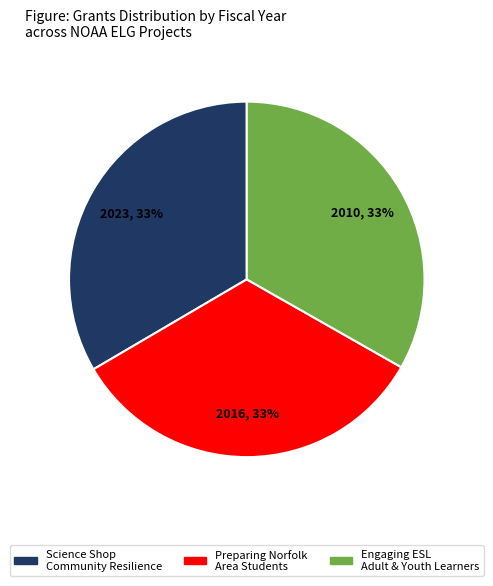

Count the number of slices in the pie.

3